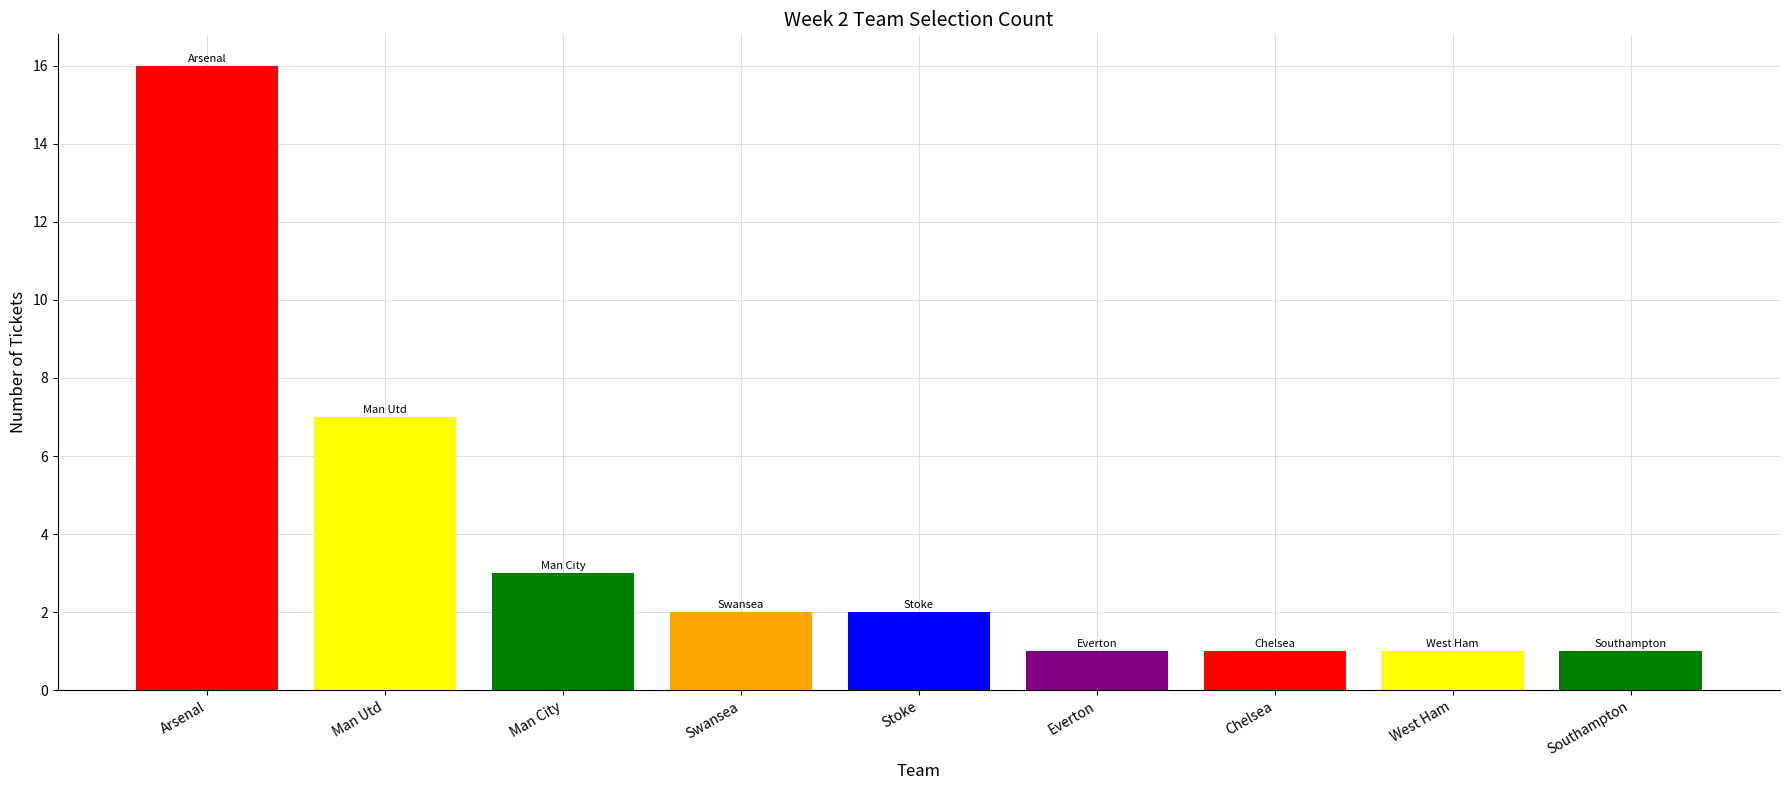

Does the chart contain any negative values?

No